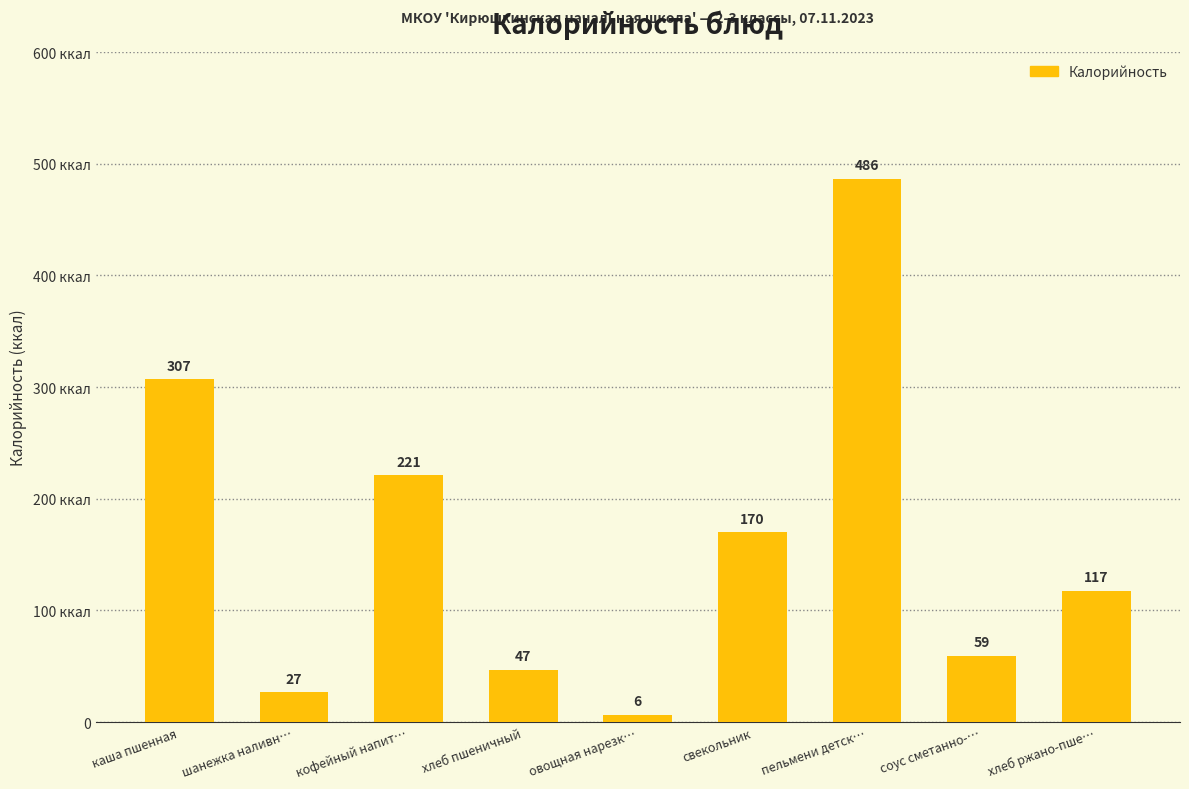

Does the chart contain any negative values?

No